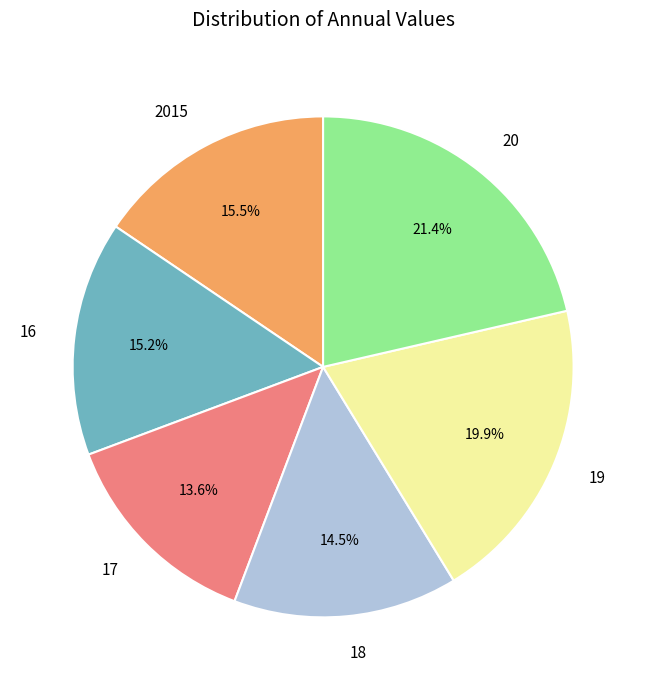

Combined, do 18 and 2015 account for over 50%?

No